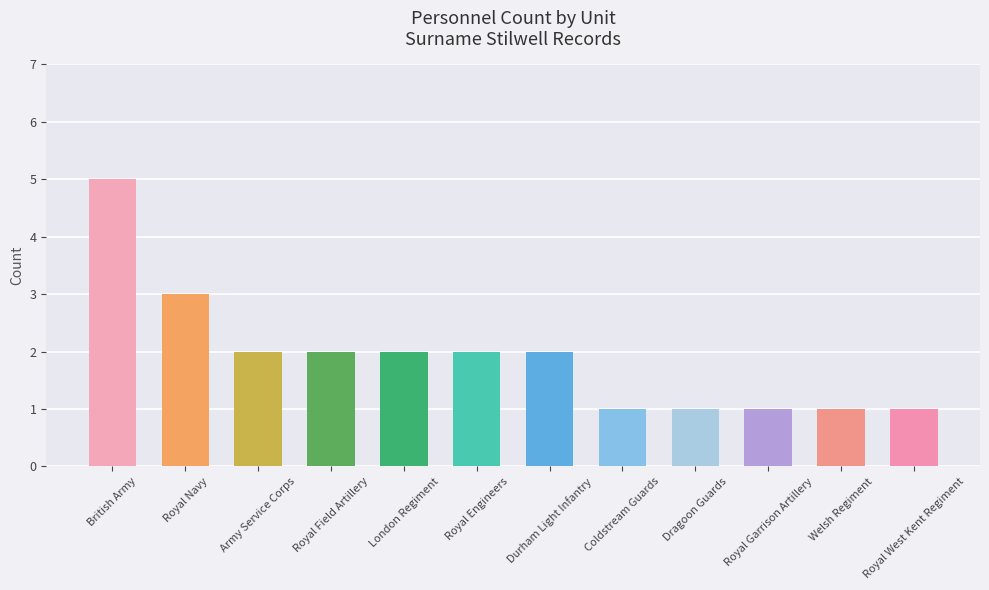

What position from the right is Welsh Regiment?

2